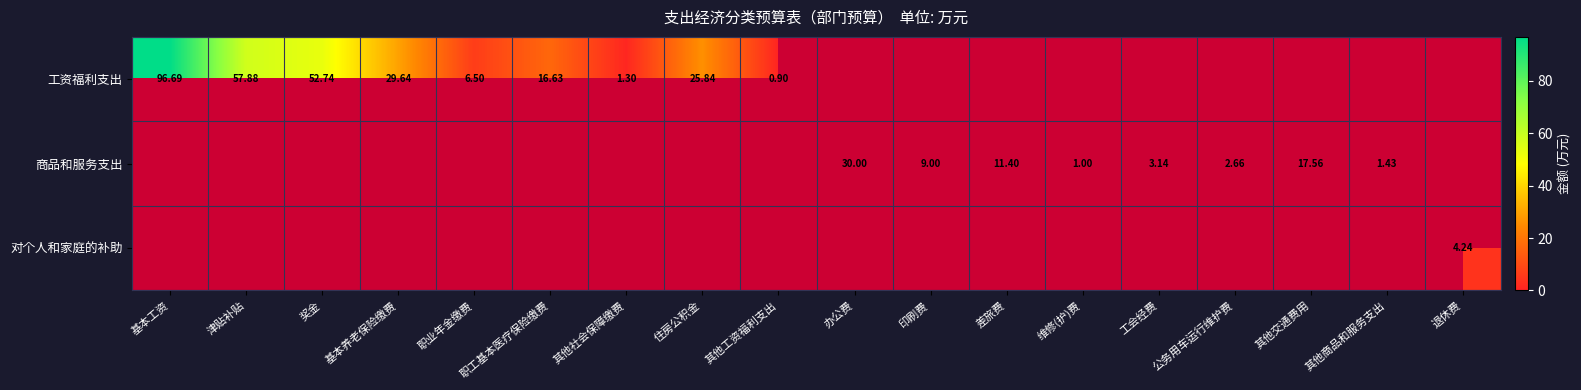

What is the sum of all 工资福利支出 values?

288.1